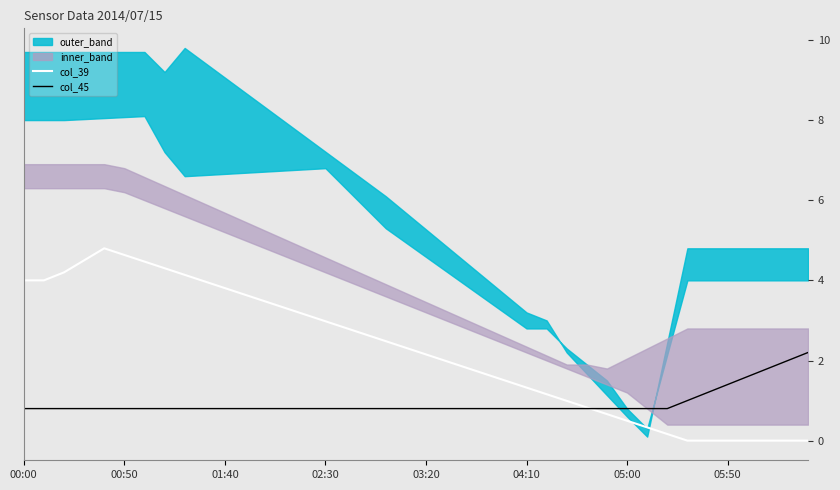

Which series ends up on top after the final intersection of col_45 and col_39?

col_45